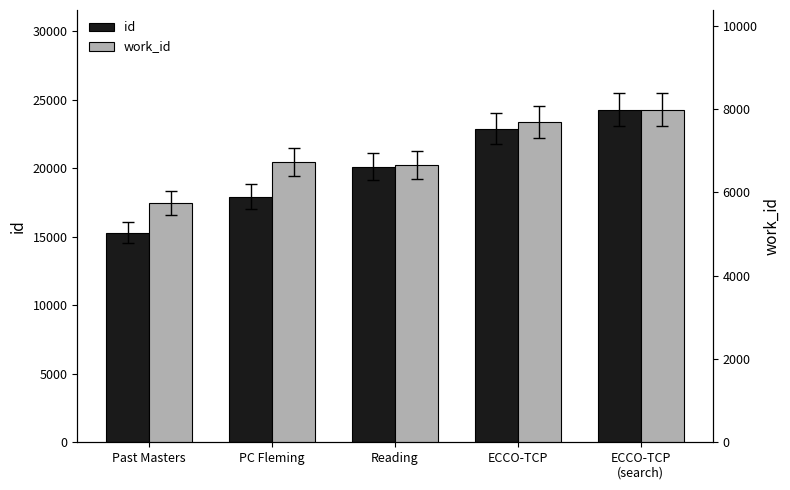

The value of work_id at ECCO-TCP is 7696.0. True or false?

True